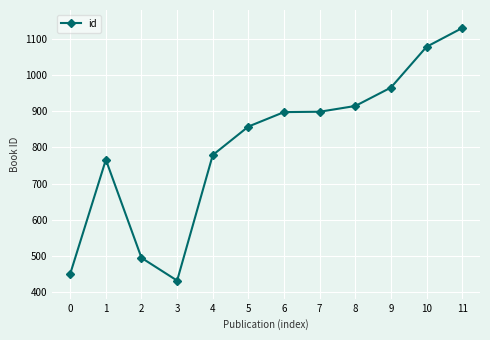

Where is the first local minimum?

3